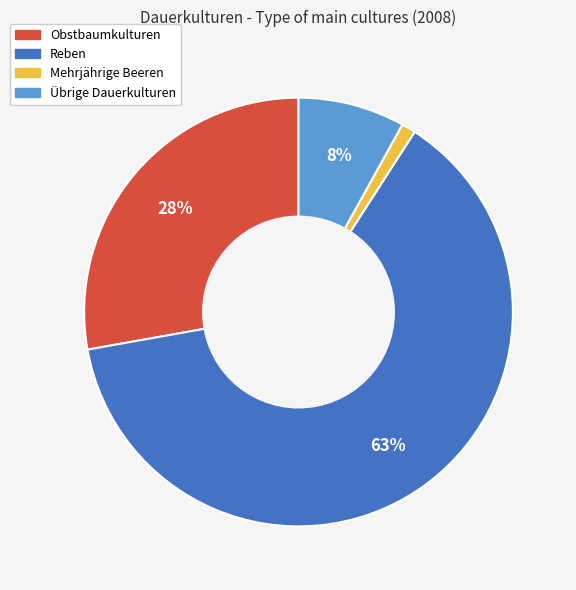

To the nearest percent, what percentage of the pie is Reben?

63%